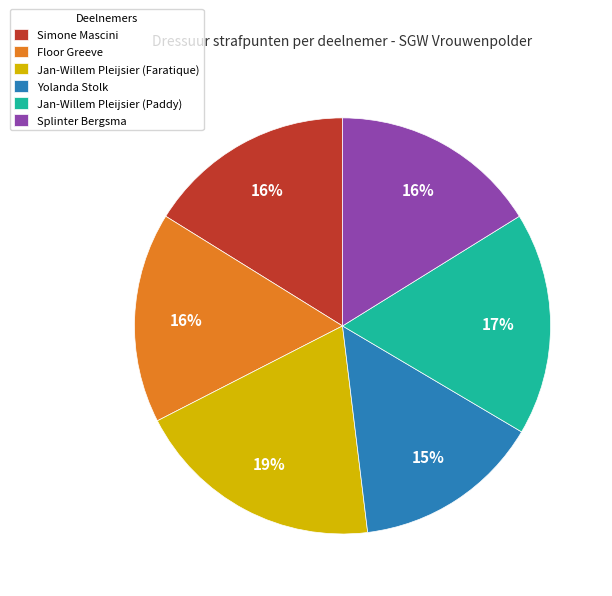

To the nearest percent, what is the average slice percentage?

17%